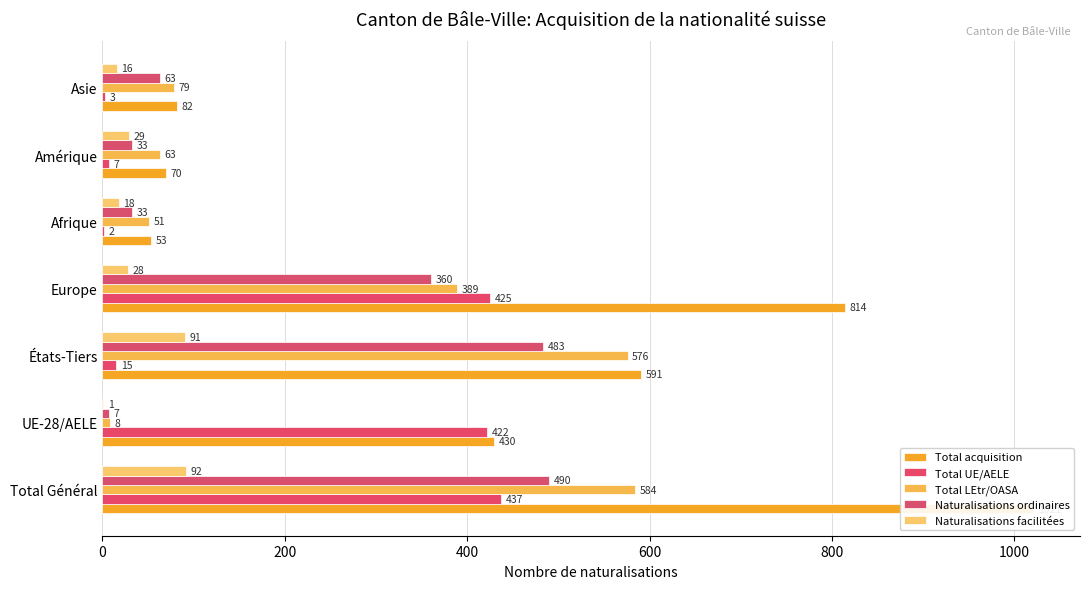

True or false: Naturalisations ordinaires has a value of 135 at 400.

False